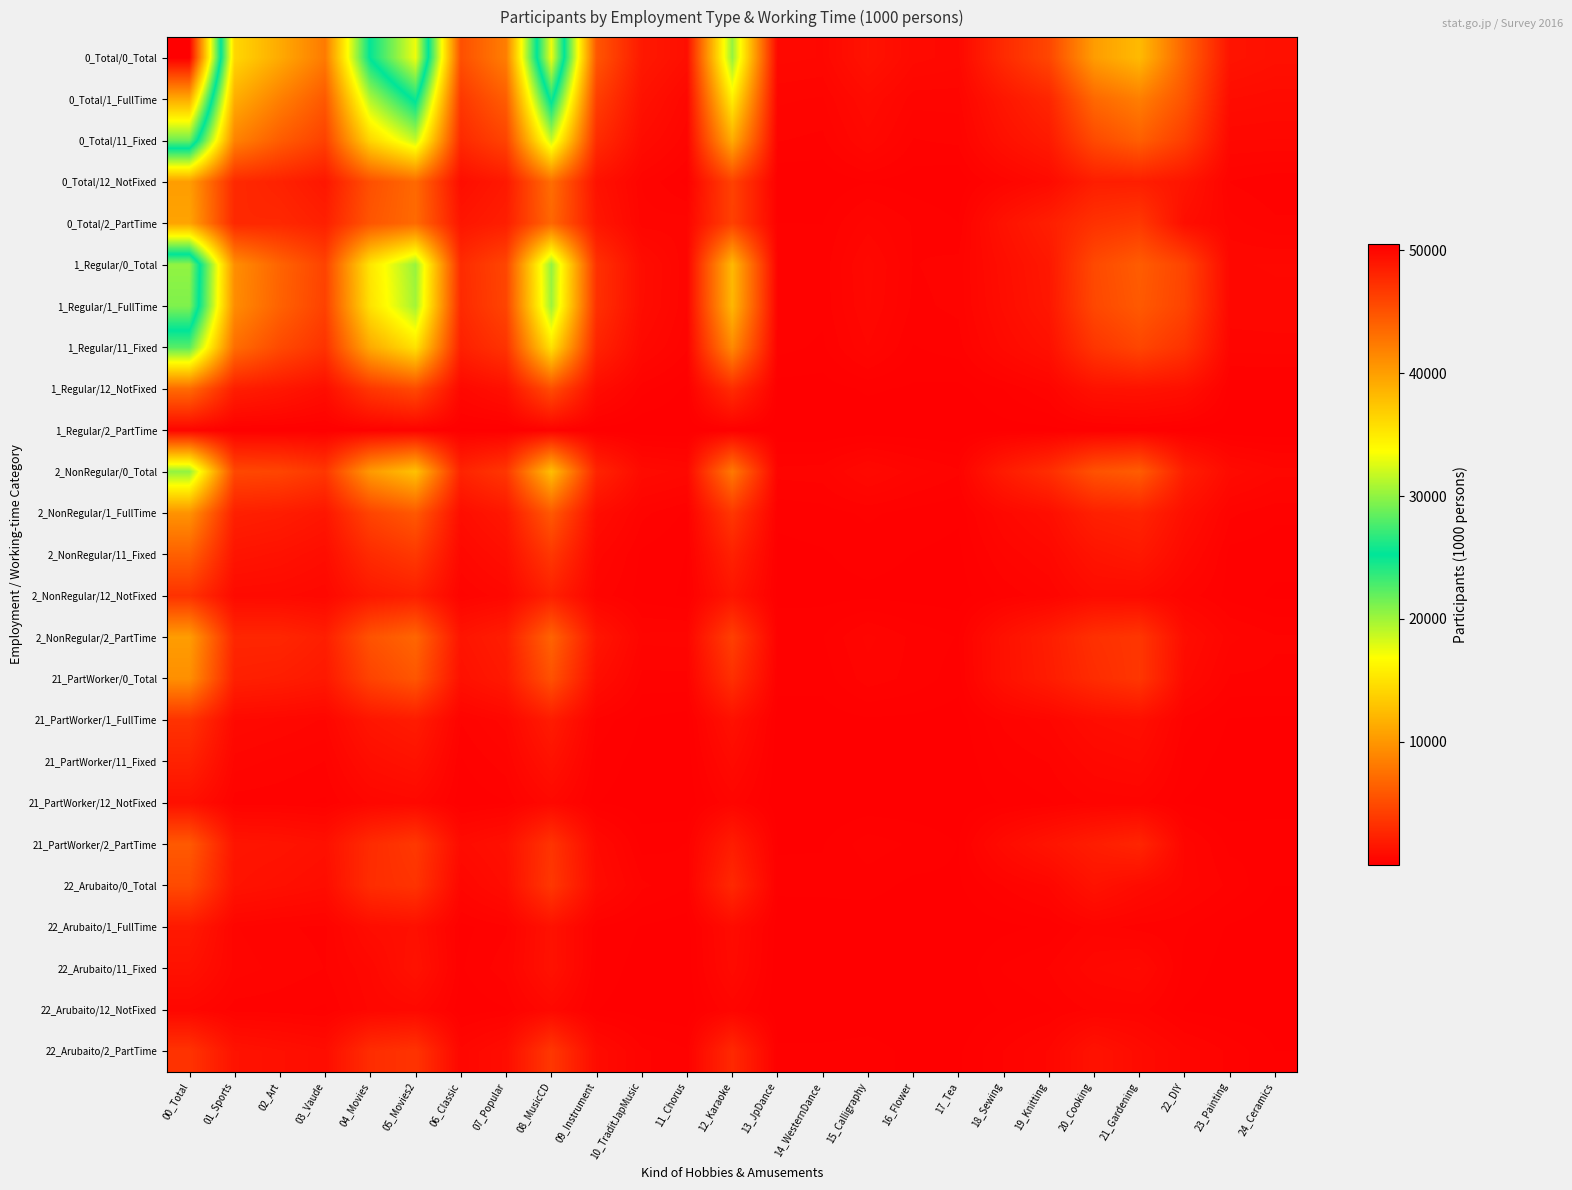

Which series has the largest total across all categories?

0_Total/0_Total